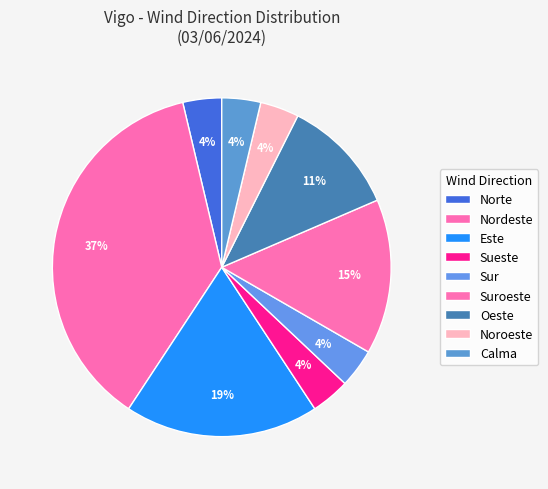

How many slices are in this pie chart?

9